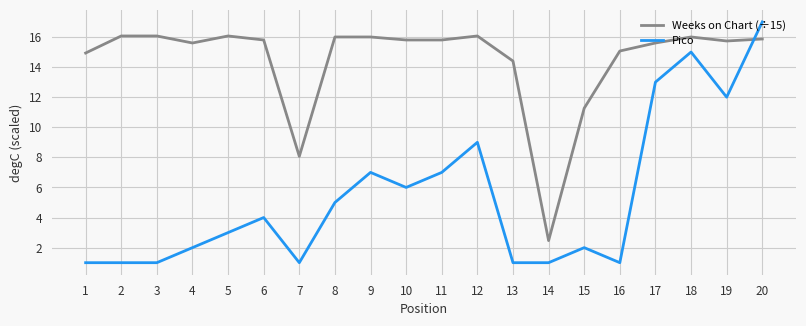

What is the difference between the Pico values at 3 and 20?

16.0